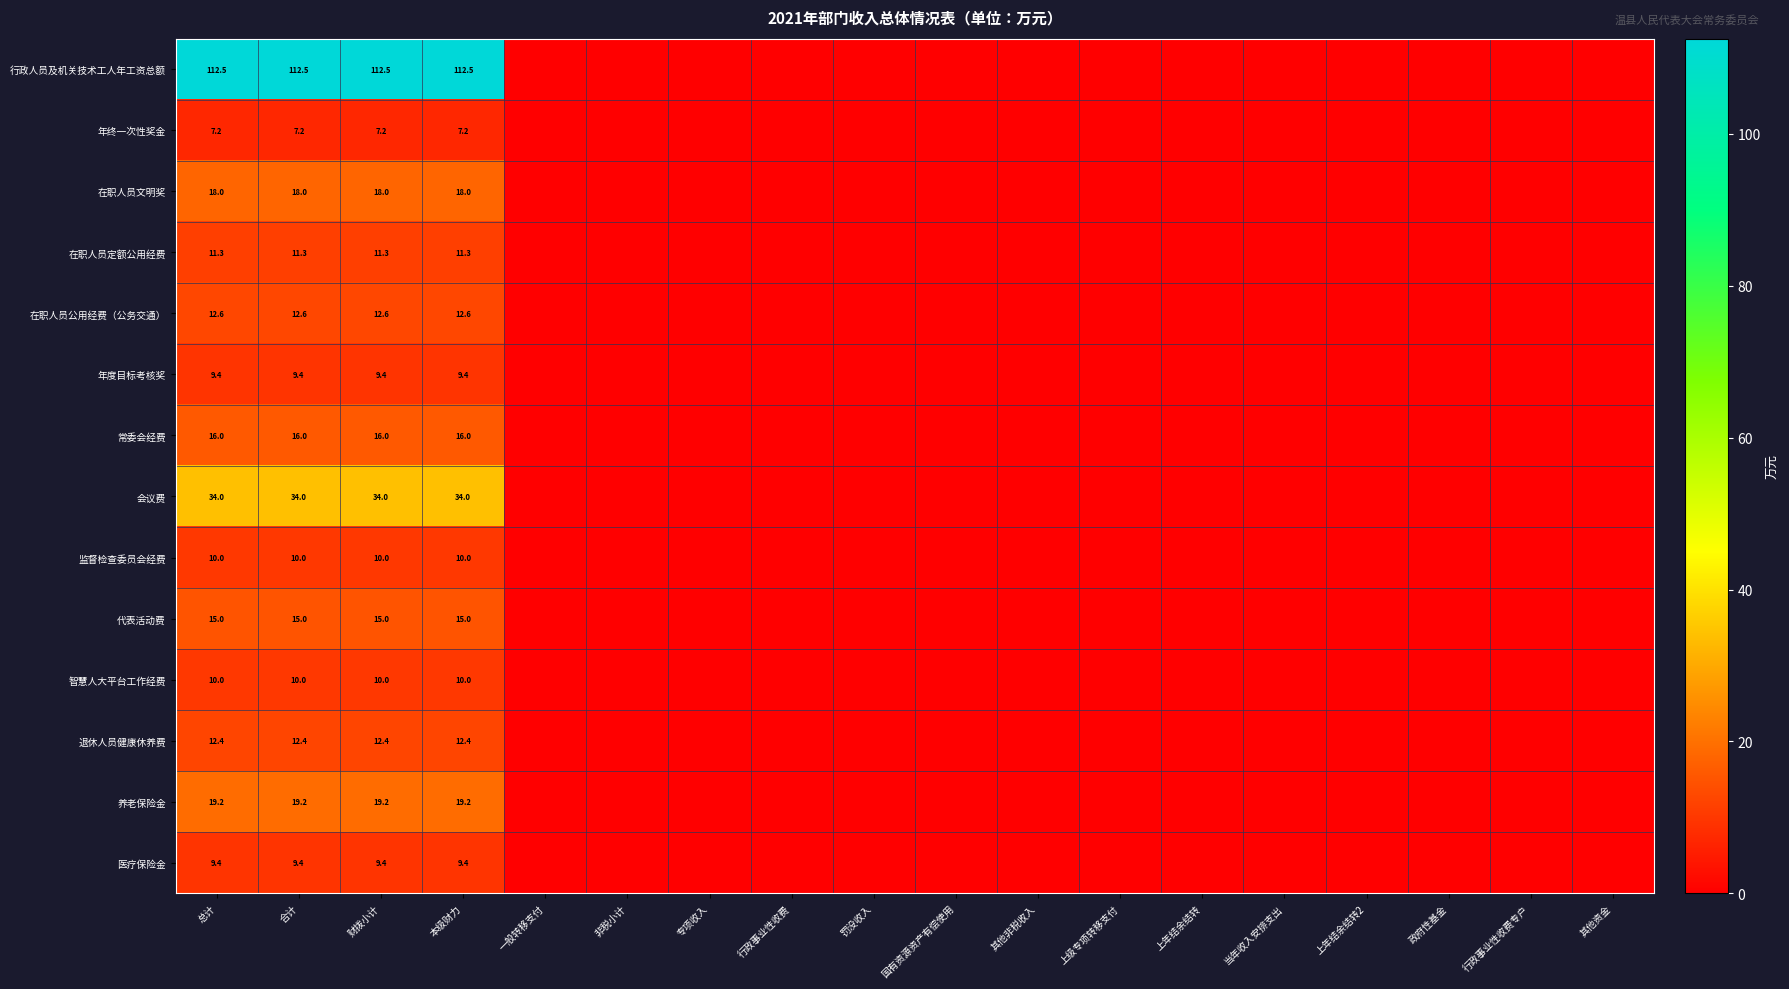

What is the maximum value shown in the chart?

112.5